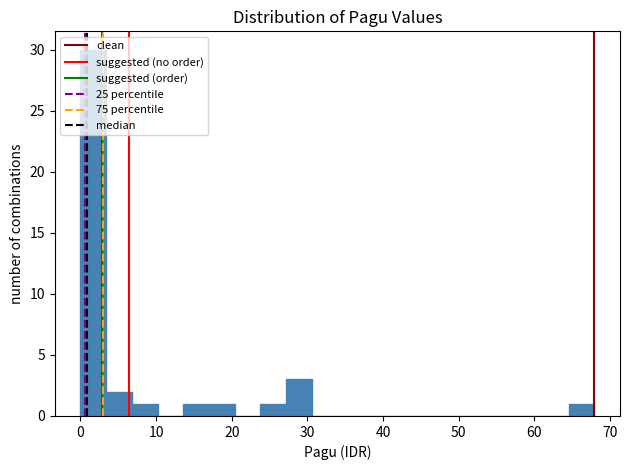

Around what value on the x-axis is the tallest bar? Give the approximate position of its centre, as read against the axis.

2